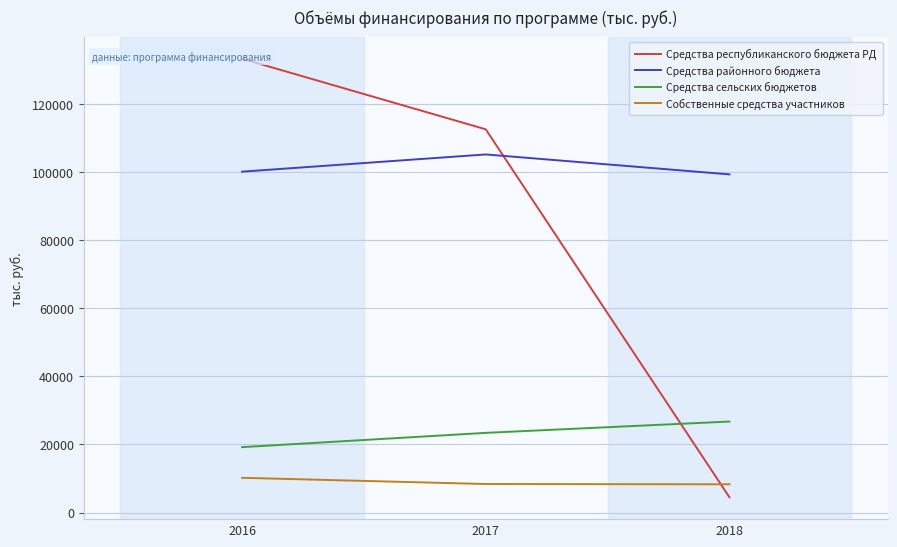

At how many categories does at least one series exceed 107380?

2